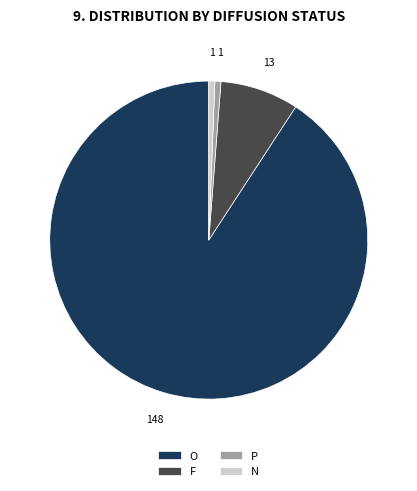

Is there any slice that represents more than half of the pie?

Yes